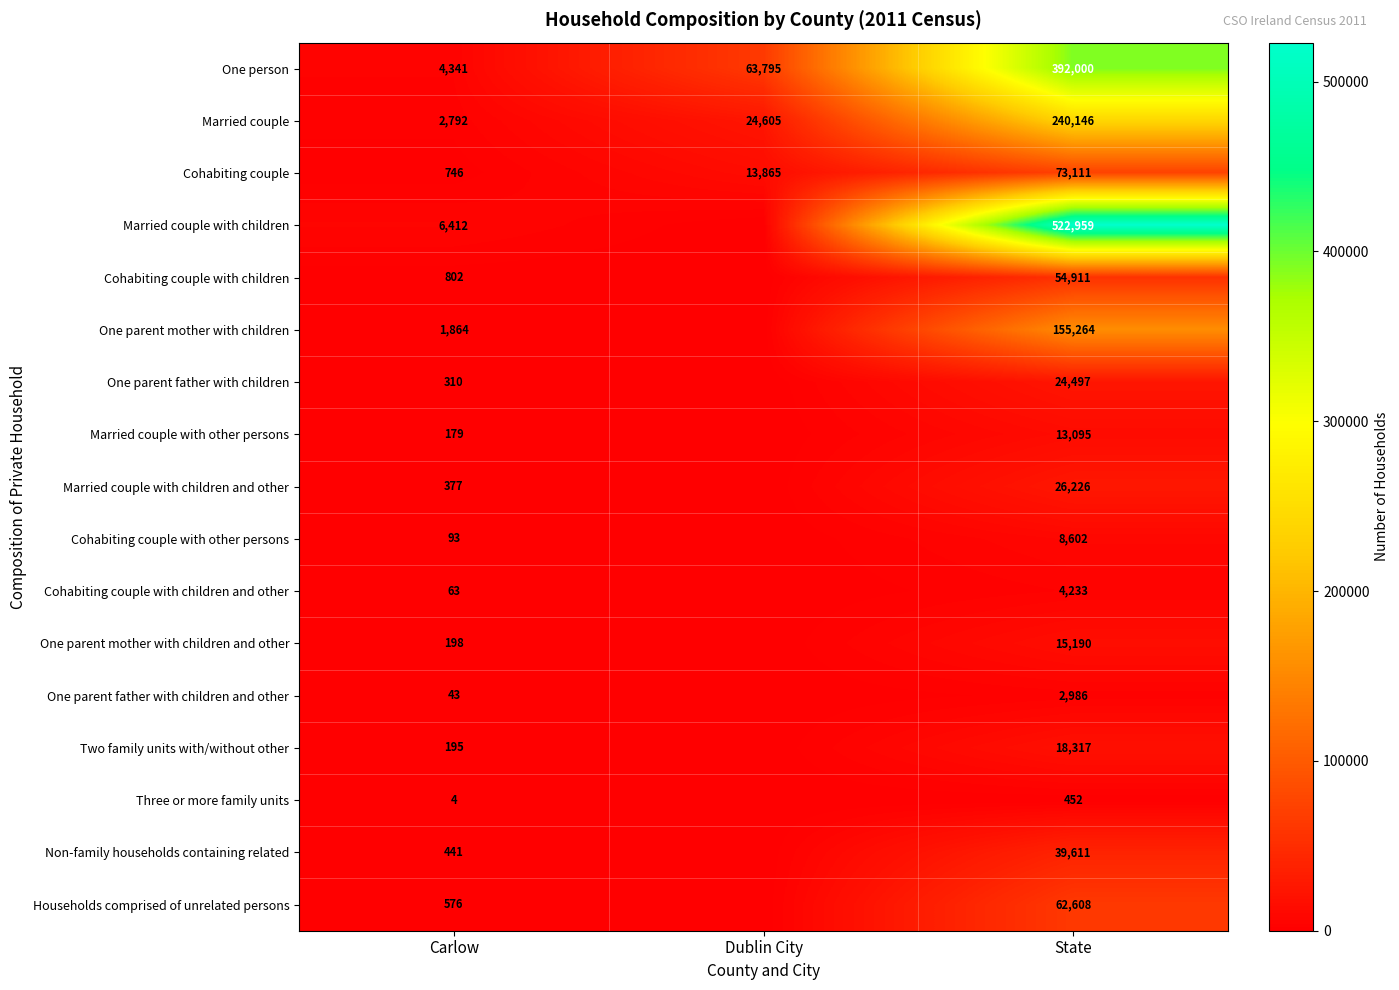

At State, list the series in order from smallest to largest.

Three or more family units, One parent father with children and other, Cohabiting couple with children and other, Cohabiting couple with other persons, Married couple with other persons, One parent mother with children and other, Two family units with/without other, One parent father with children, Married couple with children and other, Non-family households containing related, Cohabiting couple with children, Households comprised of unrelated persons, Cohabiting couple, One parent mother with children, Married couple, One person, Married couple with children